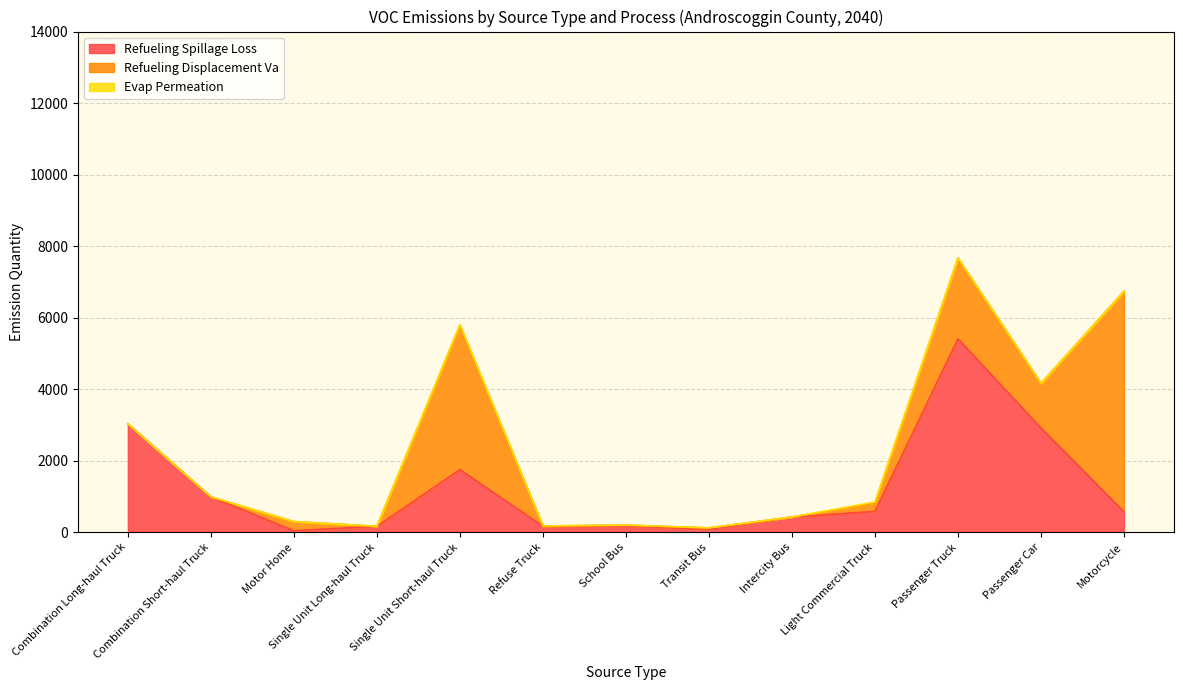

How many interior local valleys does the Refueling Displacement Va series have?

4